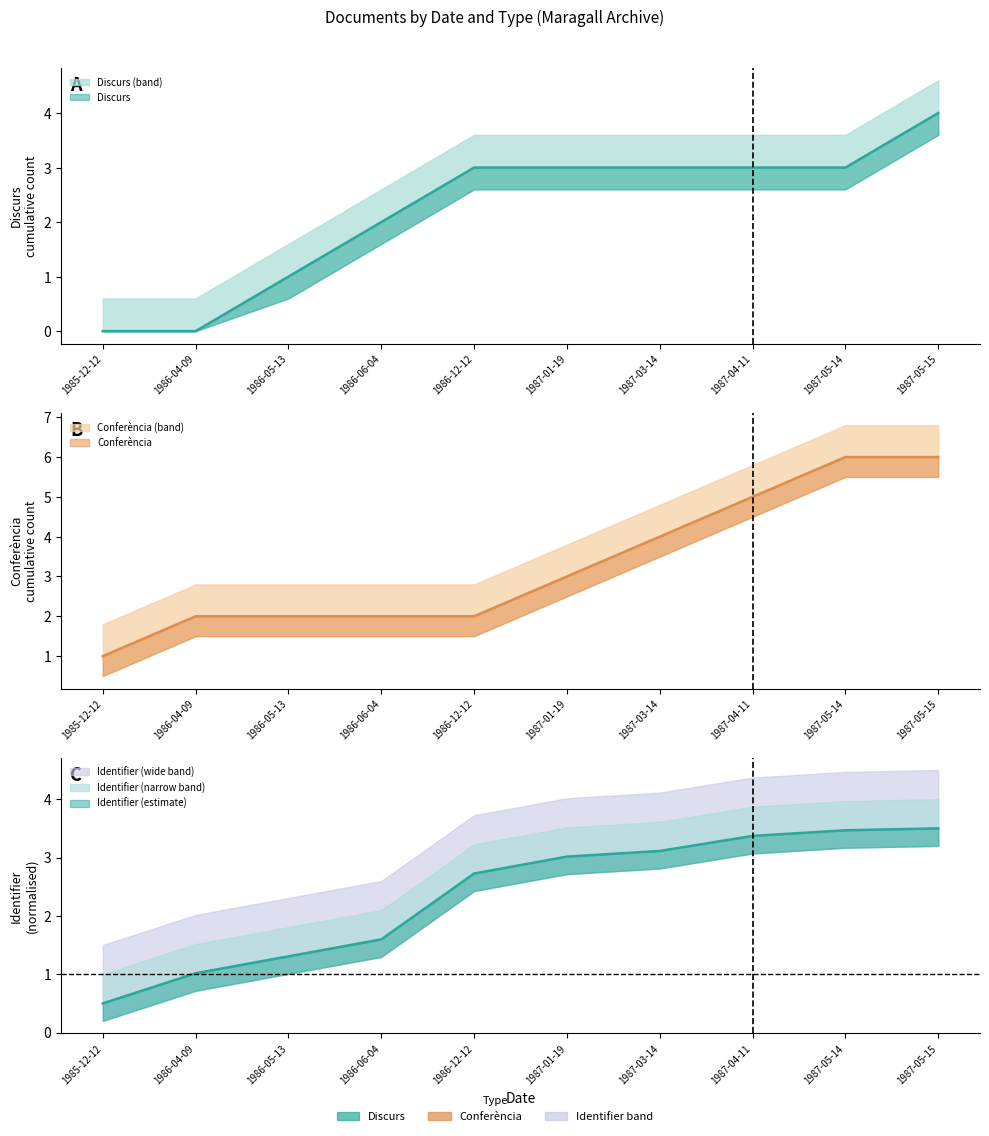

What is the sum of the values at 1987-03-14 and 1986-06-04?

4.7